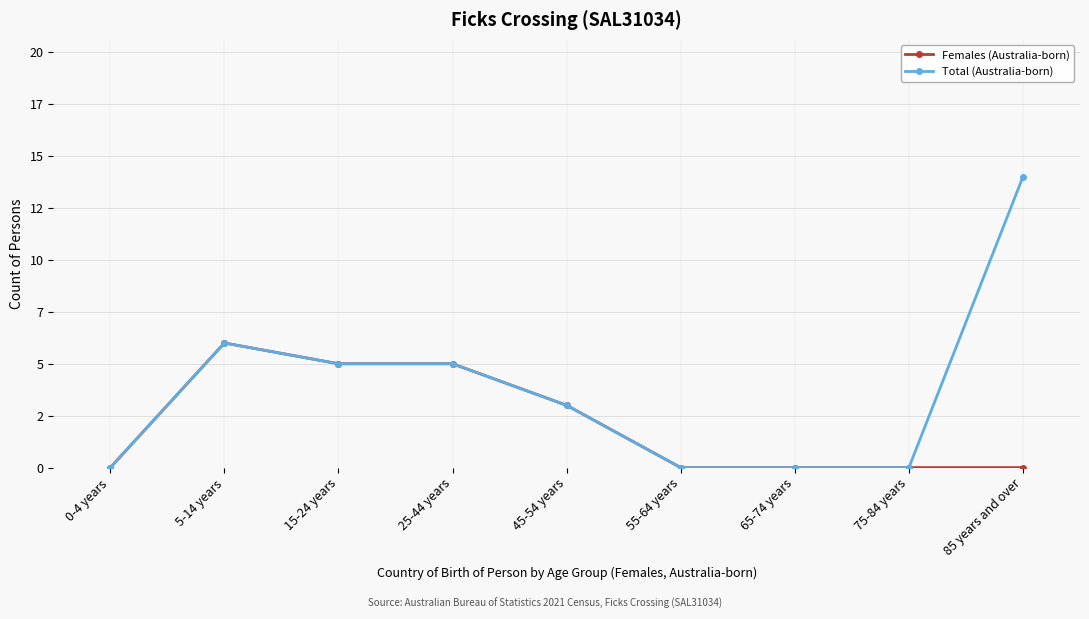

Does the chart have visible grid lines?

Yes